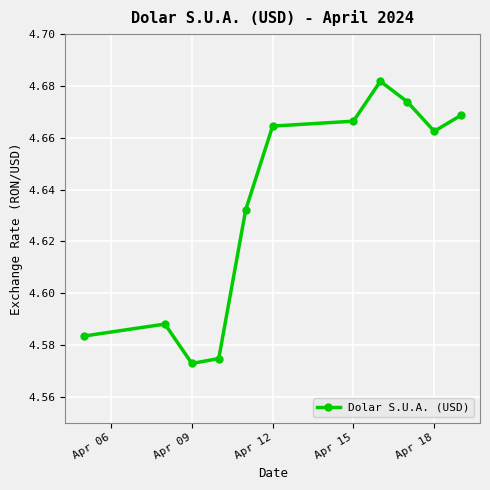

True or false: there are more than 1 points higher than both neighbors.

True